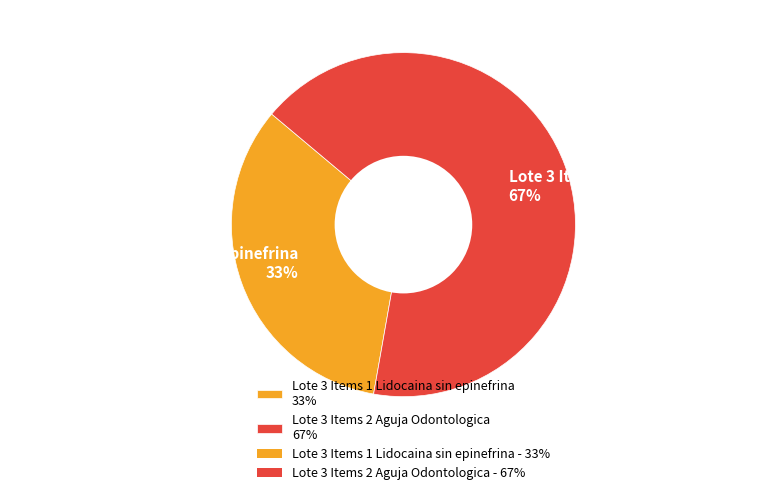

Which category has the biggest portion of the pie?

Lote 3 Items 2 Aguja Odontologica